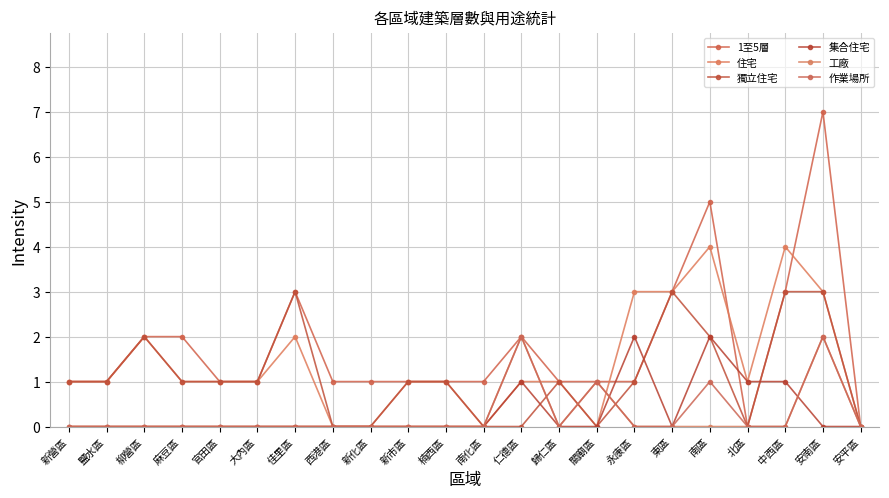

Rank the series at 佳里區 from highest to lowest value.

1至5層, 獨立住宅, 住宅, 集合住宅, 工廠, 作業場所